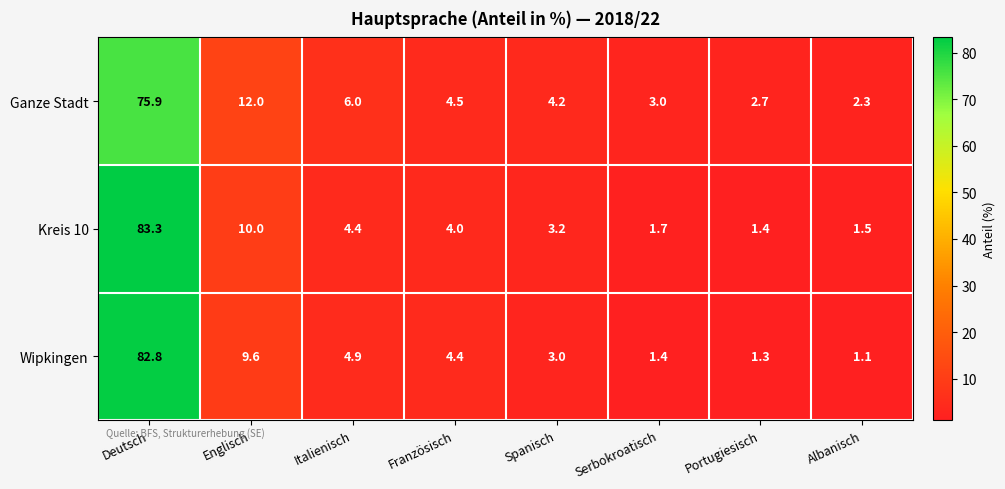

True or false: Wipkingen has a value of 2.3 at Portugiesisch.

False